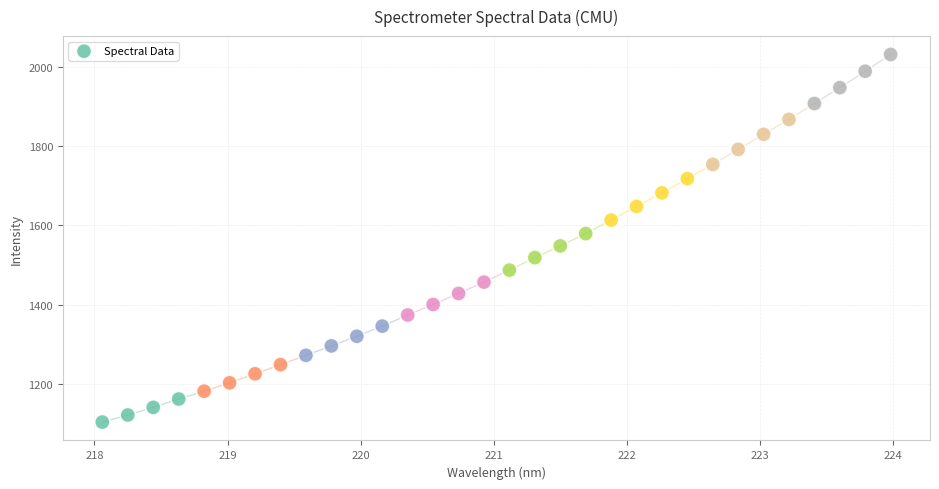

What is the range of Y values (max minus min)?

929.3